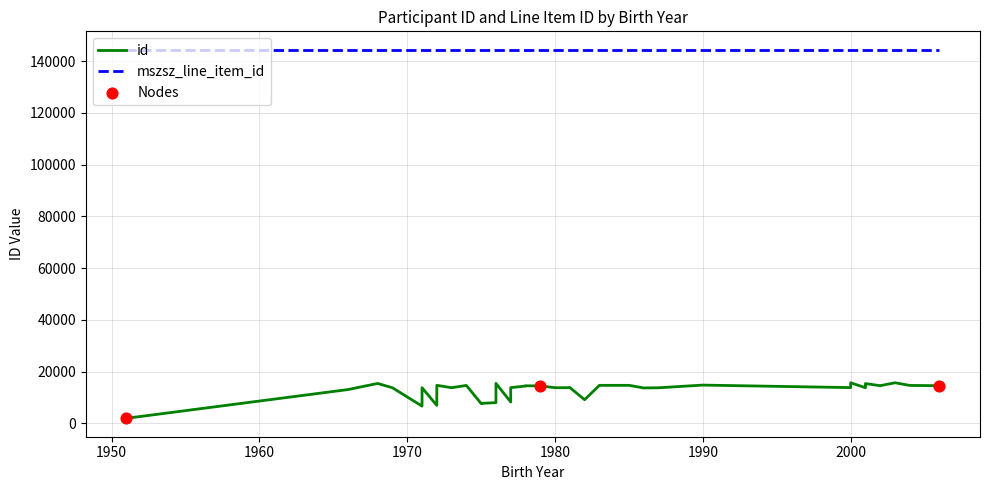

Which series reaches the minimum Y coordinate?

id